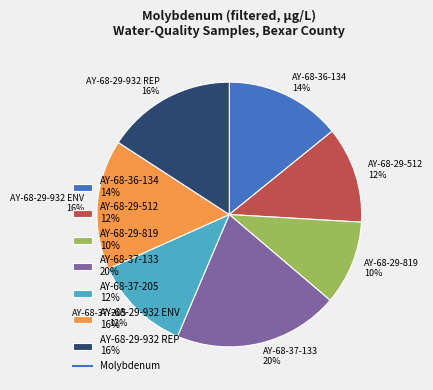

Between AY-68-37-133 20% and AY-68-29-932 REP 16%, which is larger?

AY-68-37-133 20%